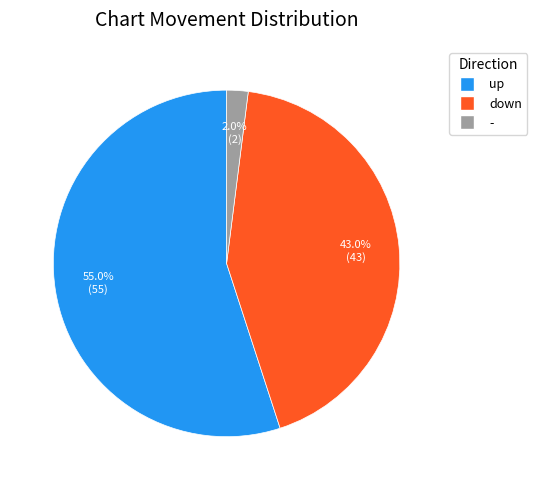

To the nearest percent, what is the difference between the largest and smallest slice percentages?

53%